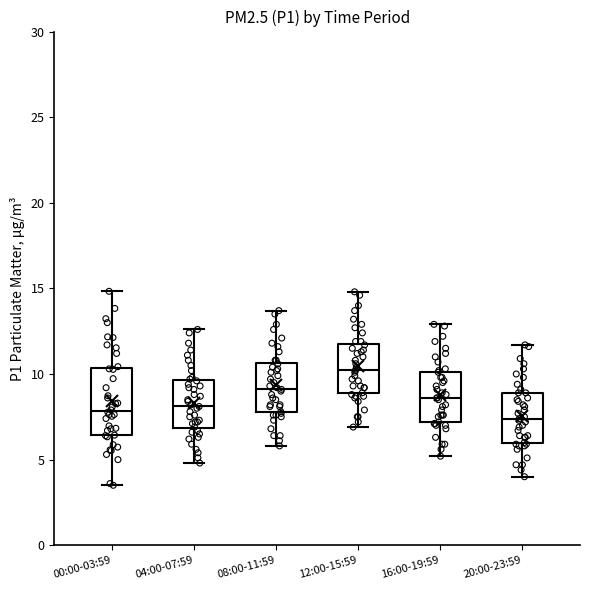

Where does the upper whisker of the box for 20:00-23:59 end on the y-axis? The values are not printed on the chart, so give them approximately, as read against the axis.

11.5